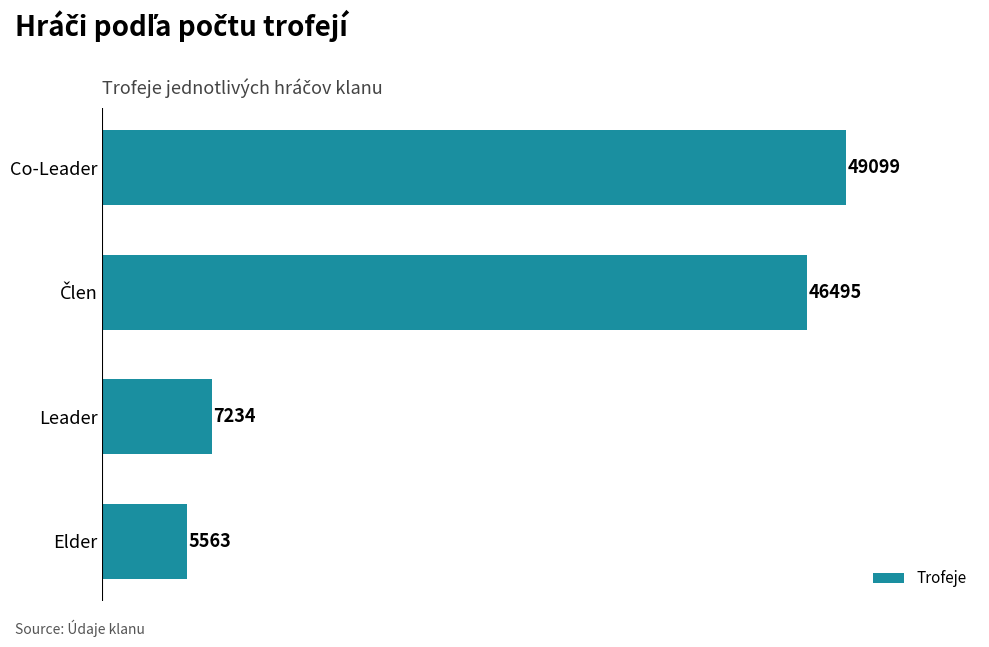

True or false: the data shows 8974 at Elder.

False